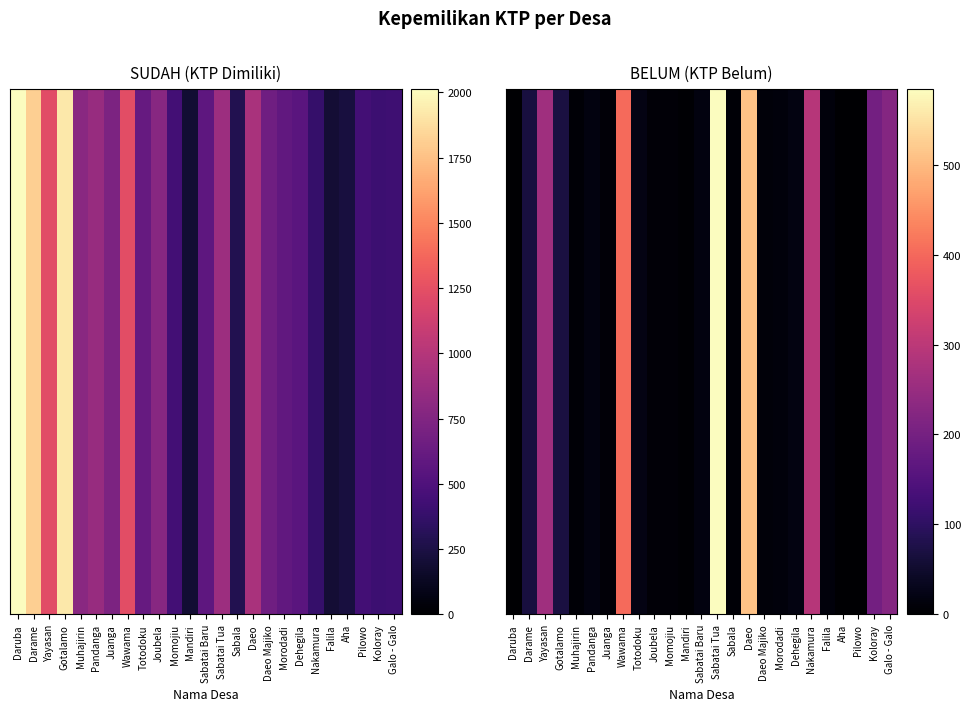

Which has a higher value, Dehegila or Darame?

Darame